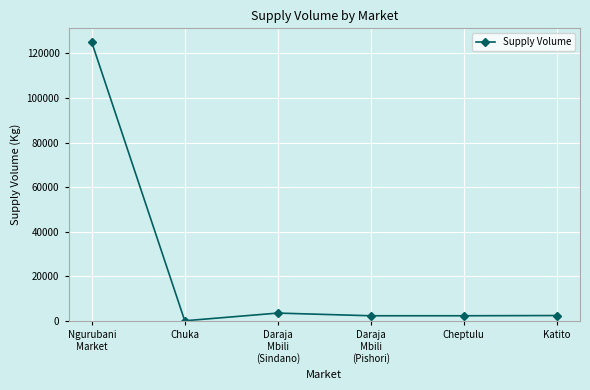

How many data points are less than 2500?

3